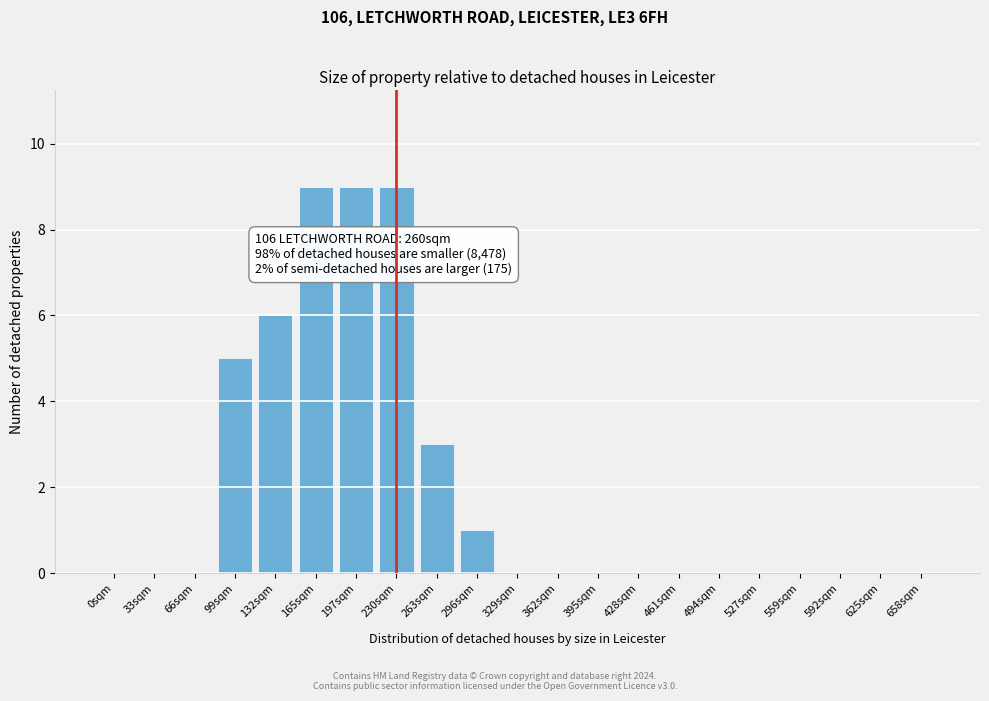

Reading right to left, transcribe all the data shown in this chart.

658sqm=0	625sqm=0	592sqm=0	559sqm=0	527sqm=0	494sqm=0	461sqm=0	428sqm=0	395sqm=0	362sqm=0	329sqm=0	296sqm=1	263sqm=3	230sqm=9	197sqm=9	165sqm=9	132sqm=6	99sqm=5	66sqm=0	33sqm=0	0sqm=0